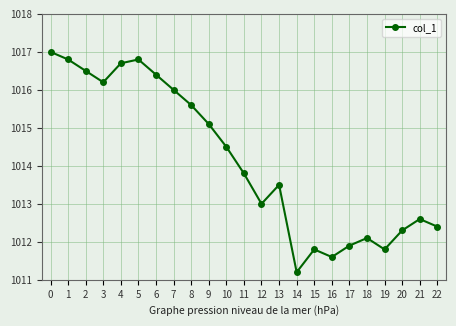

Reading left to right, transcribe all the data shown in this chart.

0=1017.0	1=1016.8	2=1016.5	3=1016.2	4=1016.7	5=1016.8	6=1016.4	7=1016.0	8=1015.6	9=1015.1	10=1014.5	11=1013.8	12=1013.0	13=1013.5	14=1011.2	15=1011.8	16=1011.6	17=1011.9	18=1012.1	19=1011.8	20=1012.3	21=1012.6	22=1012.4